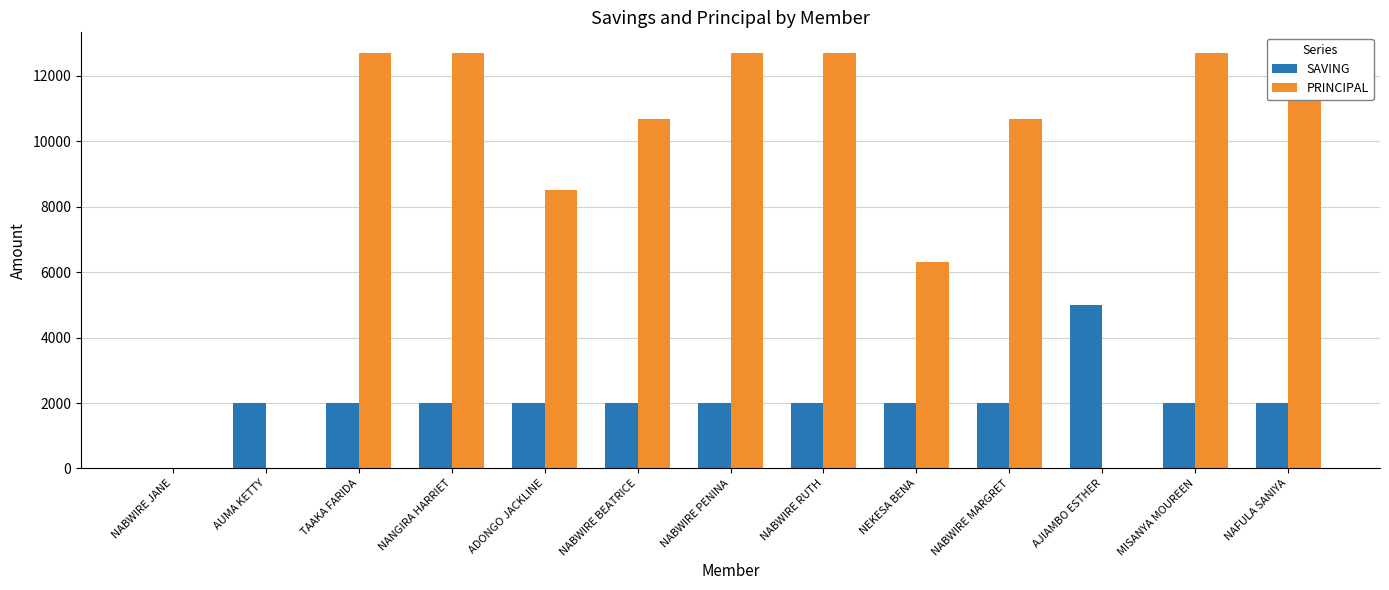

How many groups of bars are there?

13